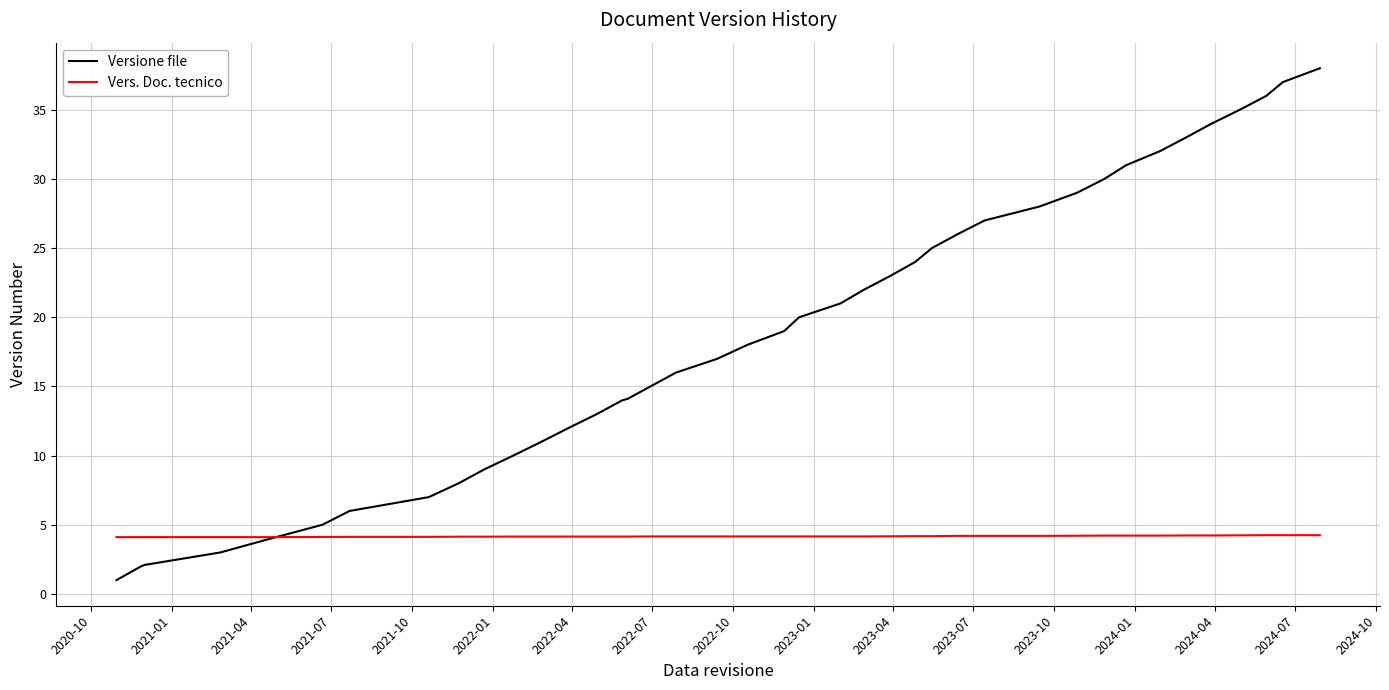

Which series has the largest range (max minus min)?

Versione file